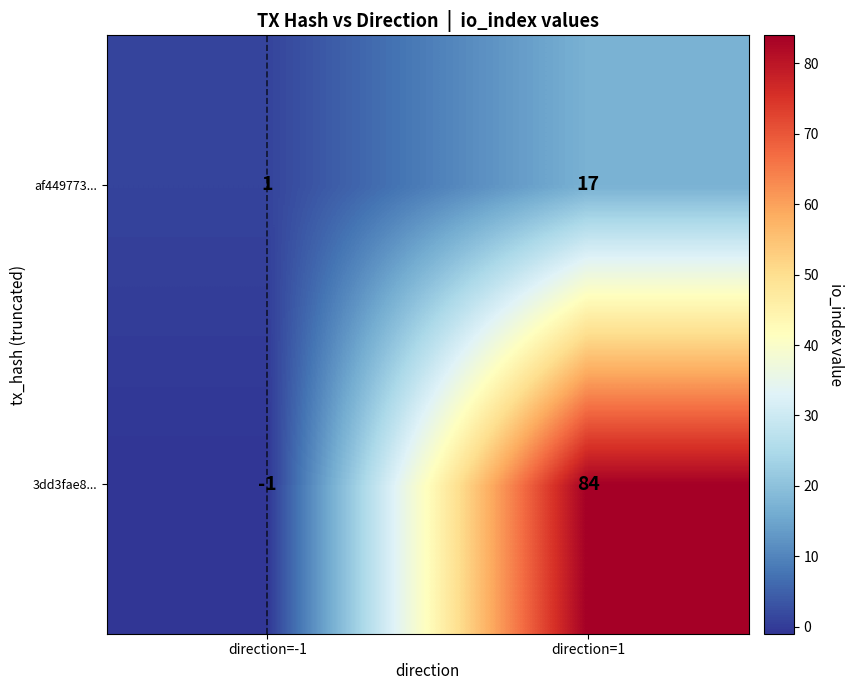

Reading left to right, extract all data points from this chart.

af449773...: direction=-1=1	direction=1=17
3dd3fae8...: direction=-1=-1	direction=1=84